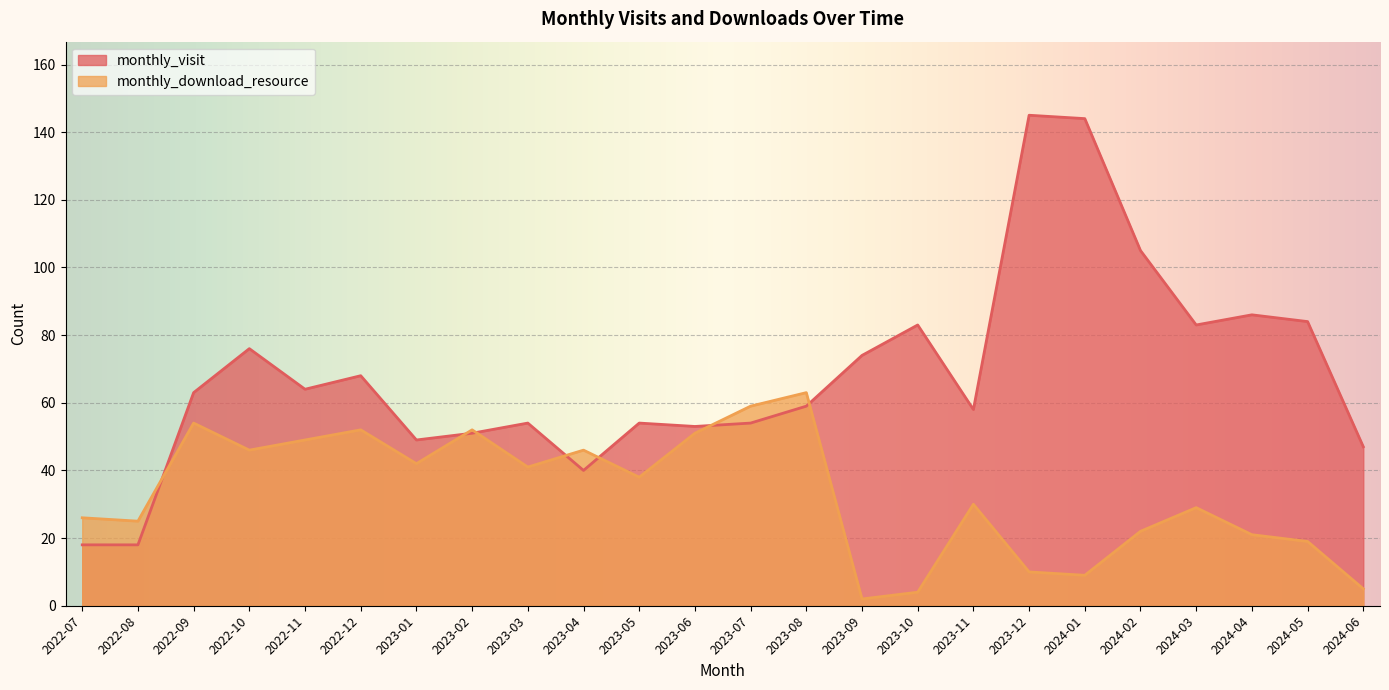

Reading left to right, list all the values displayed in this chart.

monthly_visit: 18	18	63	76	64	68	49	51	54	40	54	53	54	59	74	83	58	145	144	105	83	86	84	47
monthly_download_resource: 26	25	54	46	49	52	42	52	41	46	38	51	59	63	2	4	30	10	9	22	29	21	19	5